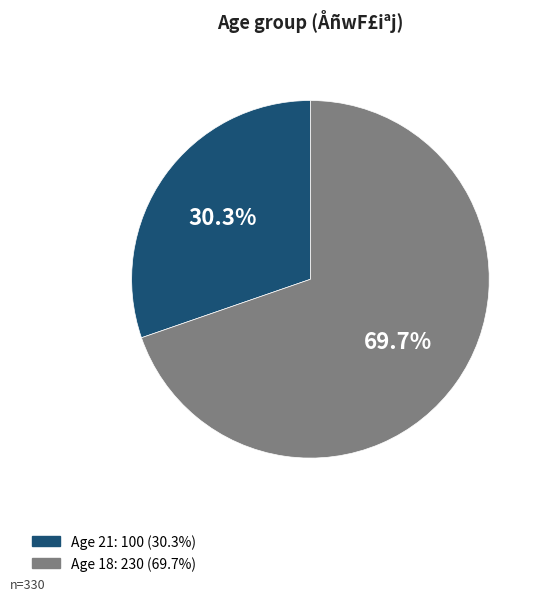

Is there any slice that represents more than half of the pie?

Yes